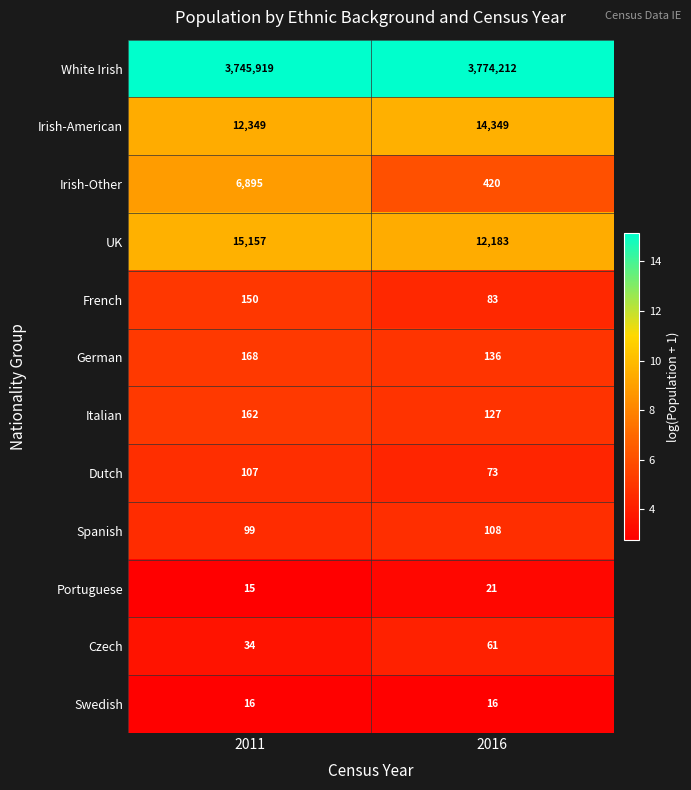

What is the approximate value of French at 2016?

83